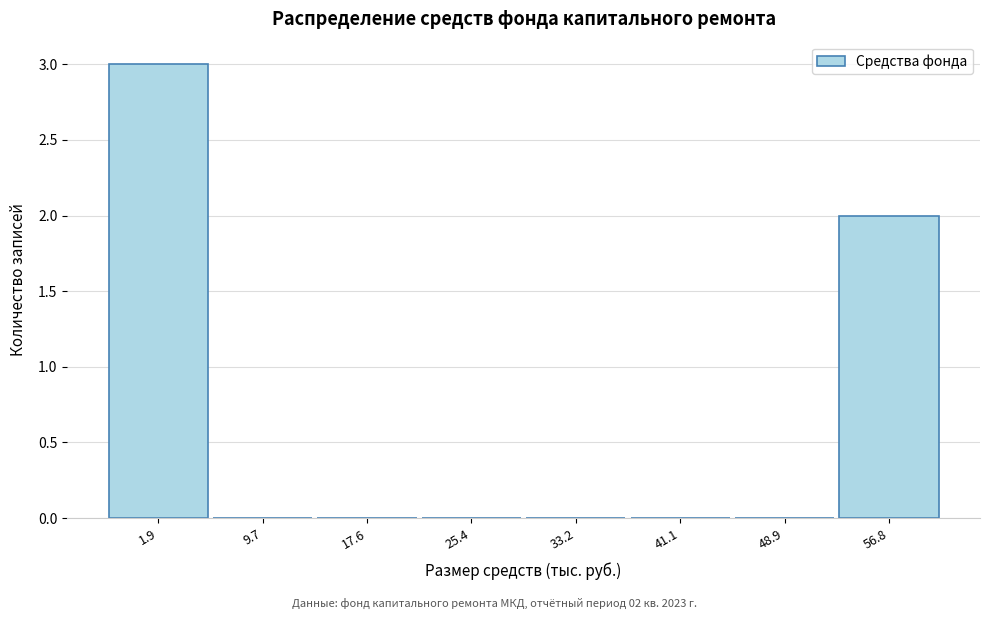

Reading left to right, extract all data points from this chart.

1.9=3	9.7=0	17.6=0	25.4=0	33.2=0	41.1=0	48.9=0	56.8=2